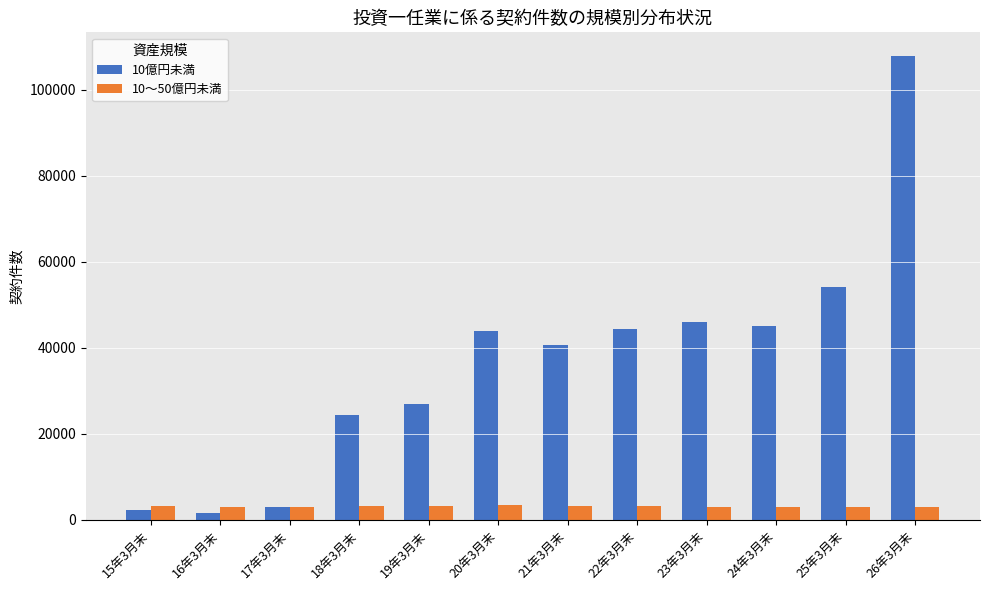

How many data points in 10億円未満 are less than 43802?

6